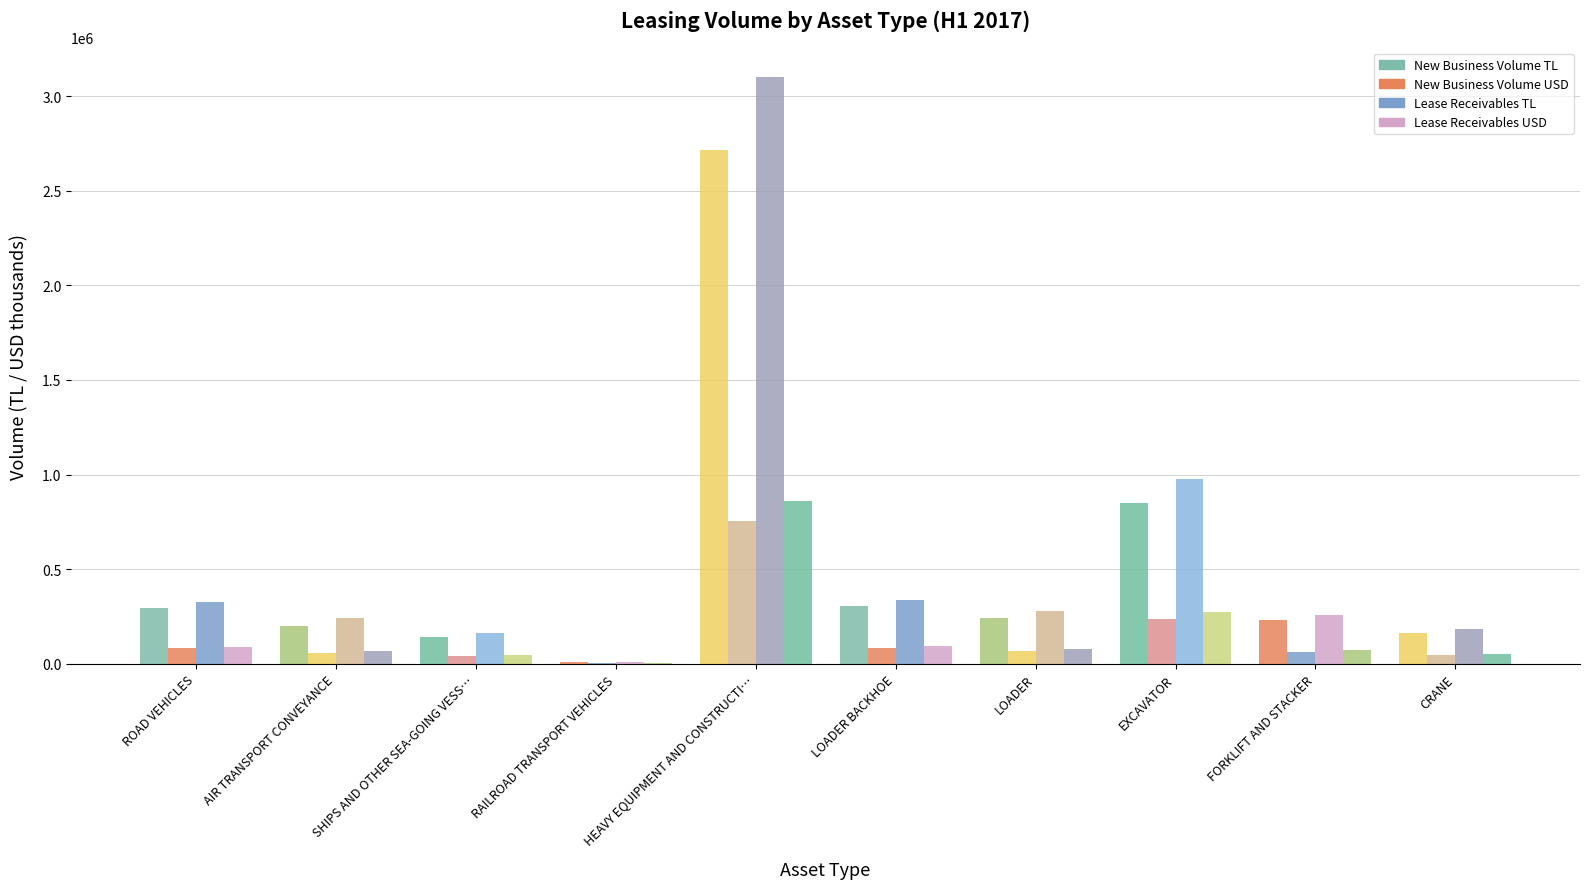

What position from the right is LOADER?

4